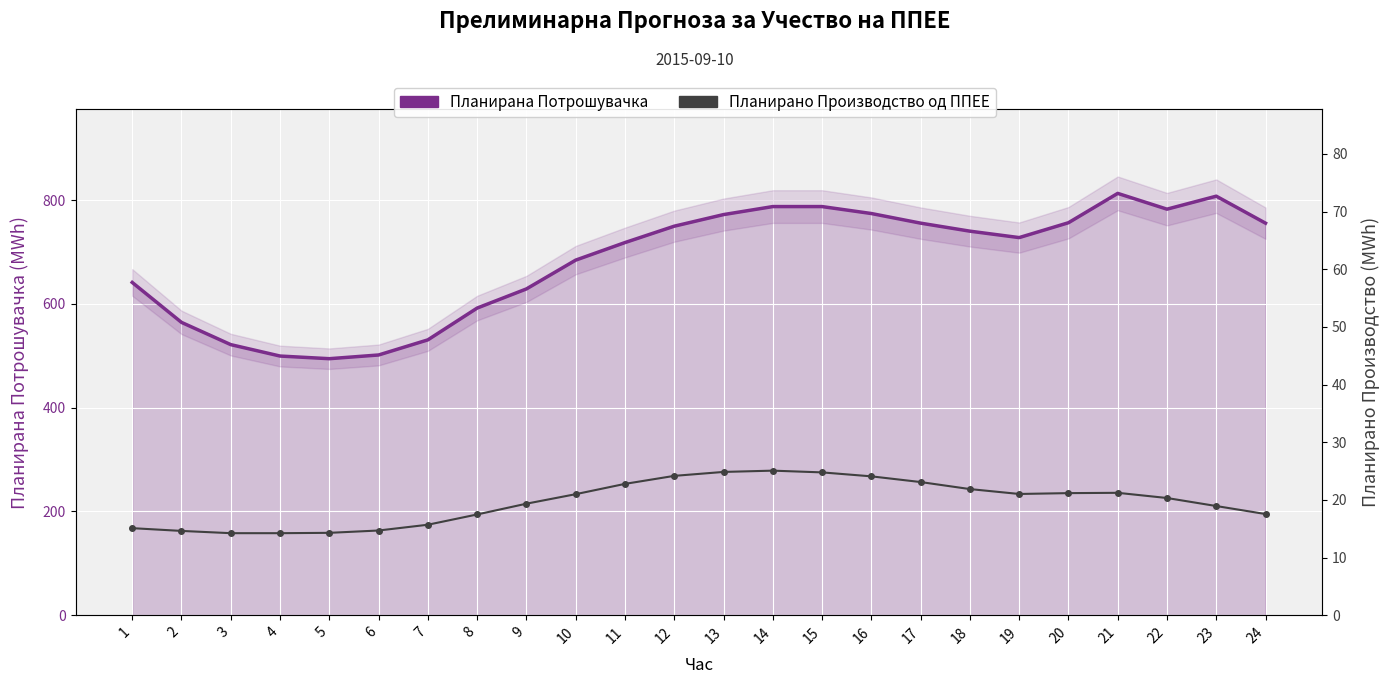

What is the difference between the Планирано Производство од ППЕЕ values at 10 and 9?

1.6